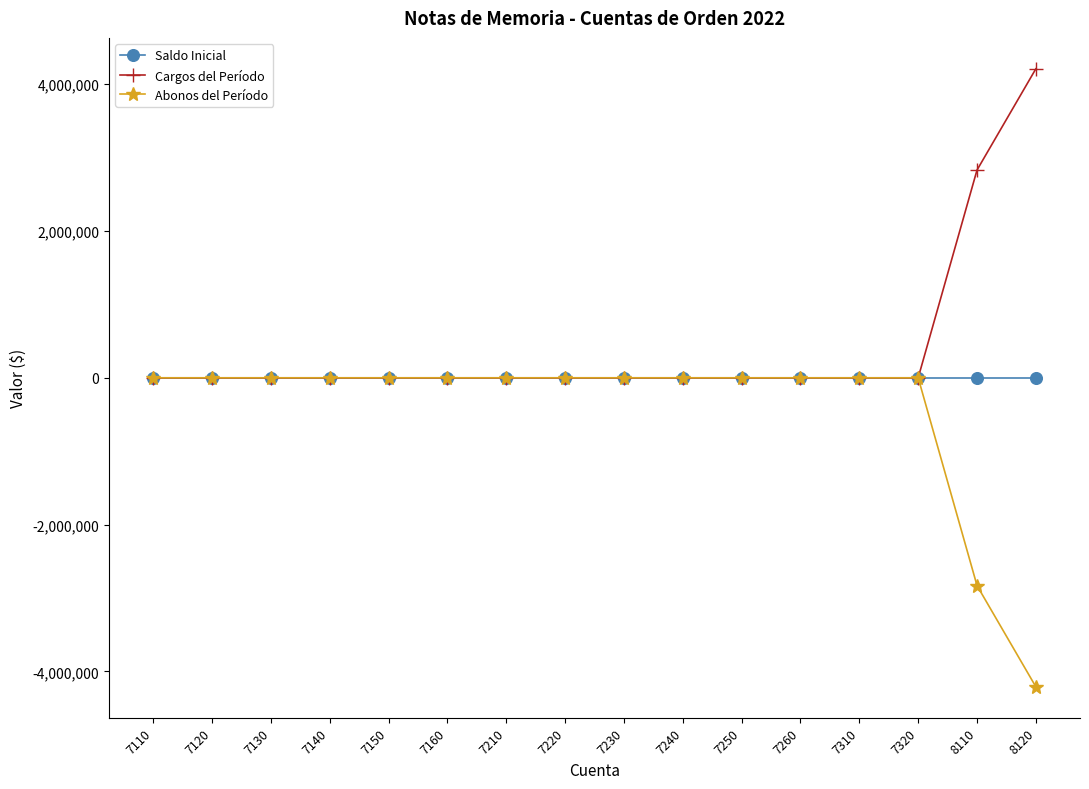

What are all the series names shown in the legend?

Saldo Inicial, Cargos del Período, Abonos del Período